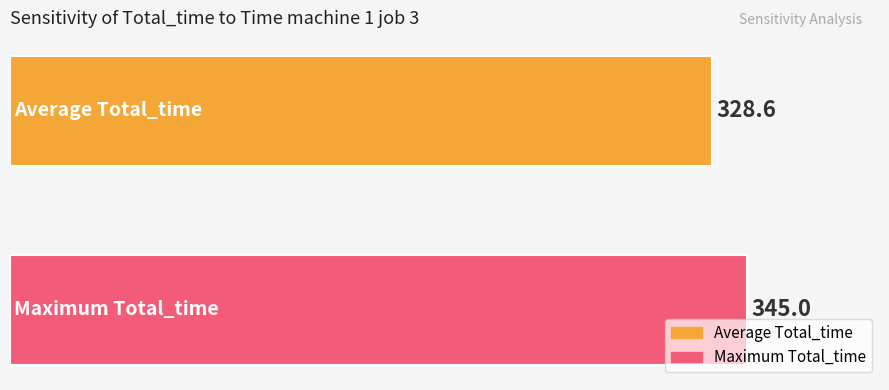

Which series has the largest range (max minus min)?

Average Total_time